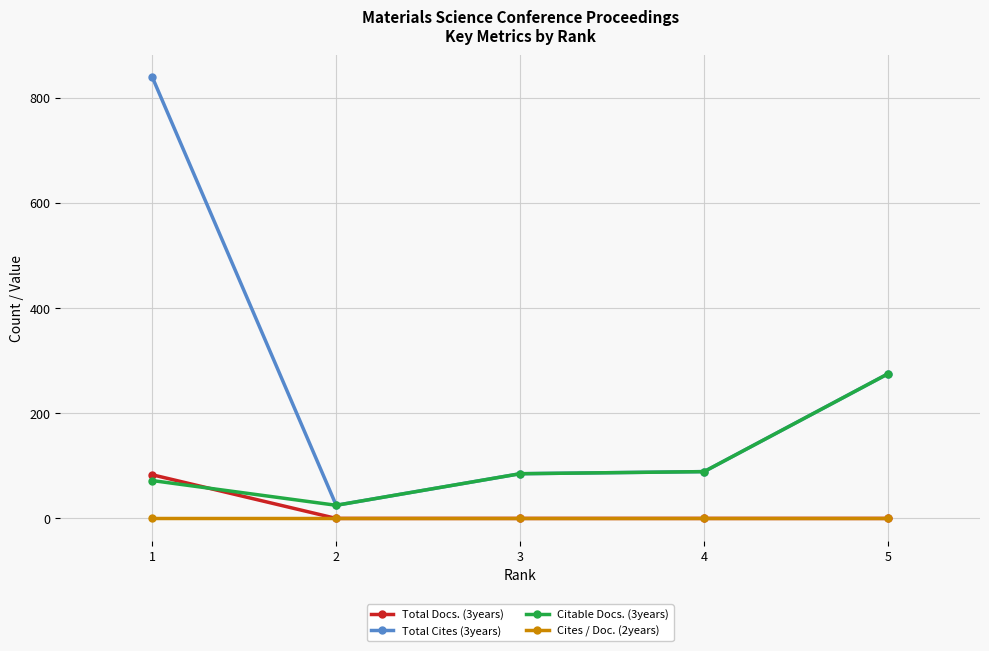

True or false: Total Cites (3years) has more than 1 points higher than both neighbors.

False